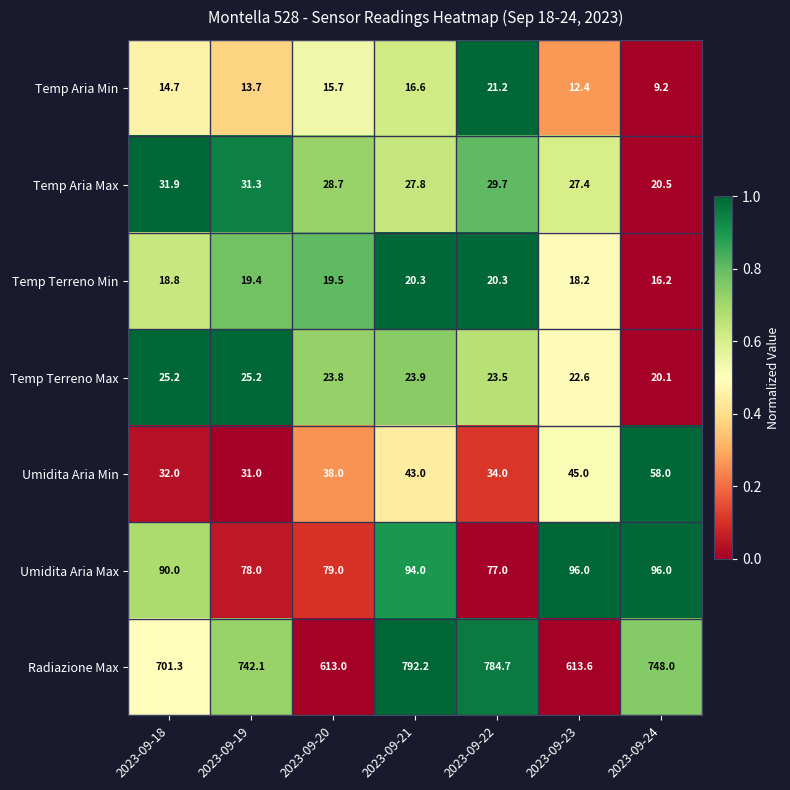

What is the difference between the highest and lowest values at 2023-09-21?

775.6